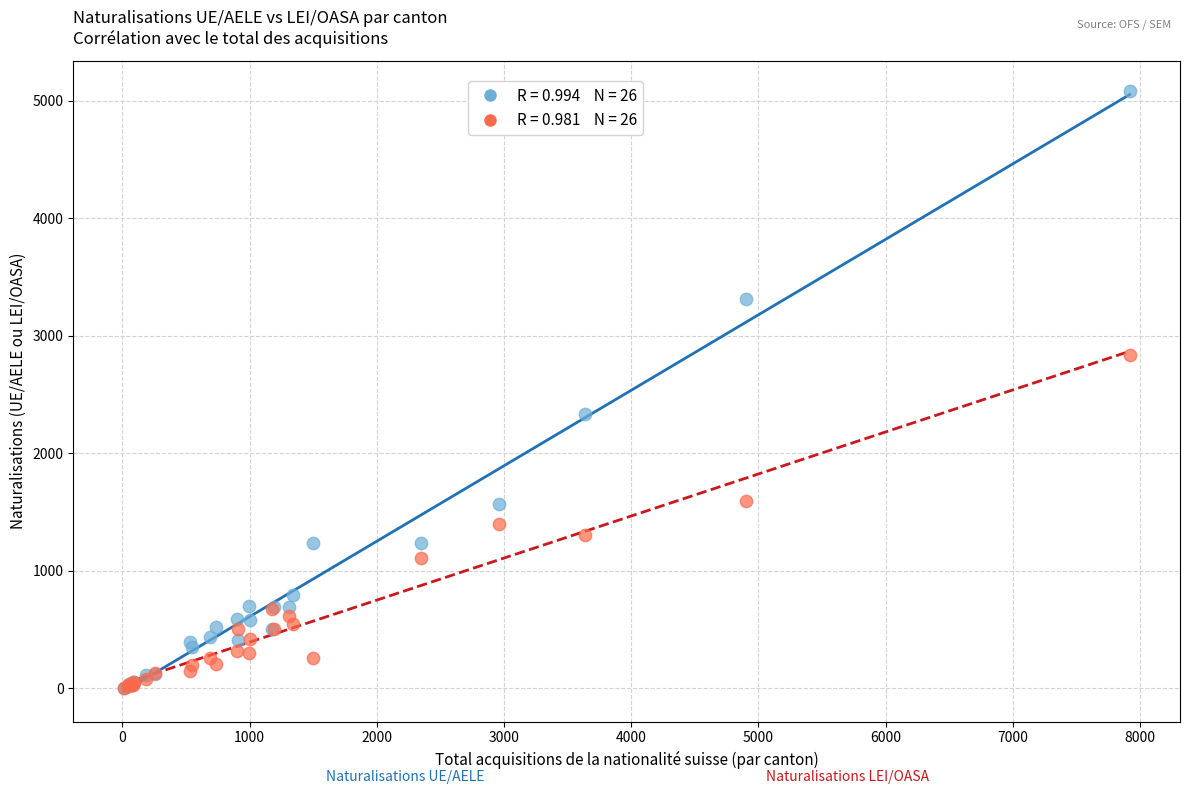

Across all series, what Y value is closest to 2544?

2331